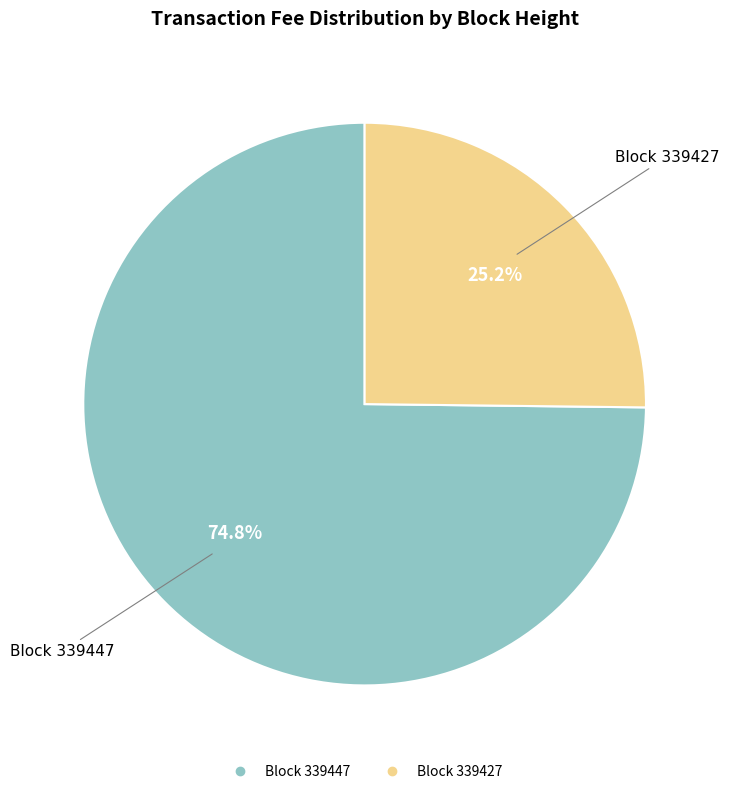

Is there a majority slice in this chart?

Yes